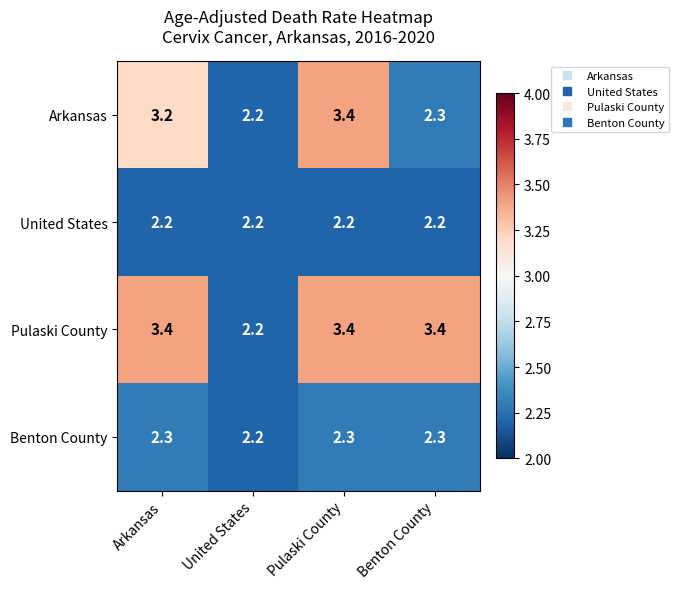

Which series has the largest total across all categories?

Pulaski County